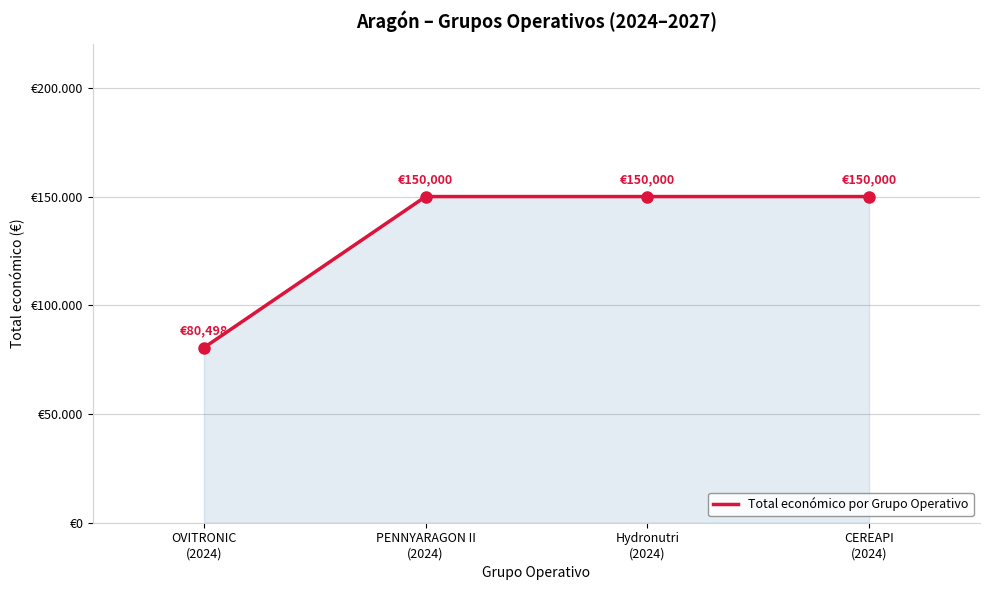

Is this an area chart (filled region under the line)?

Yes